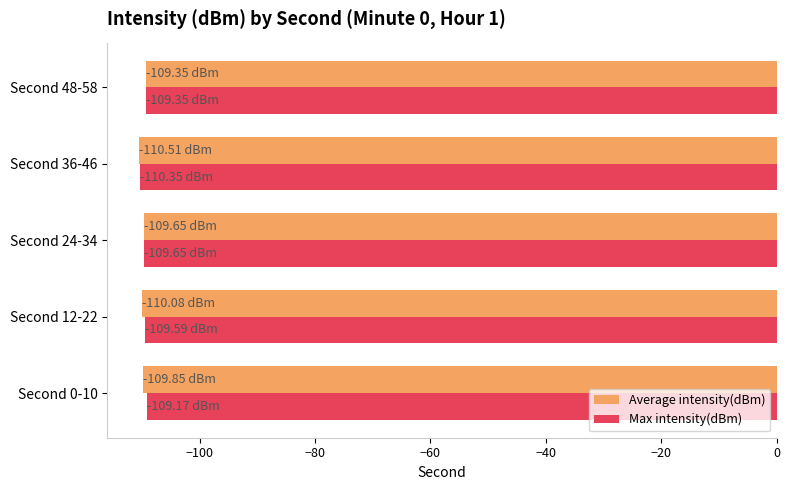

What is the average value of the Average intensity(dBm) series?

-109.9